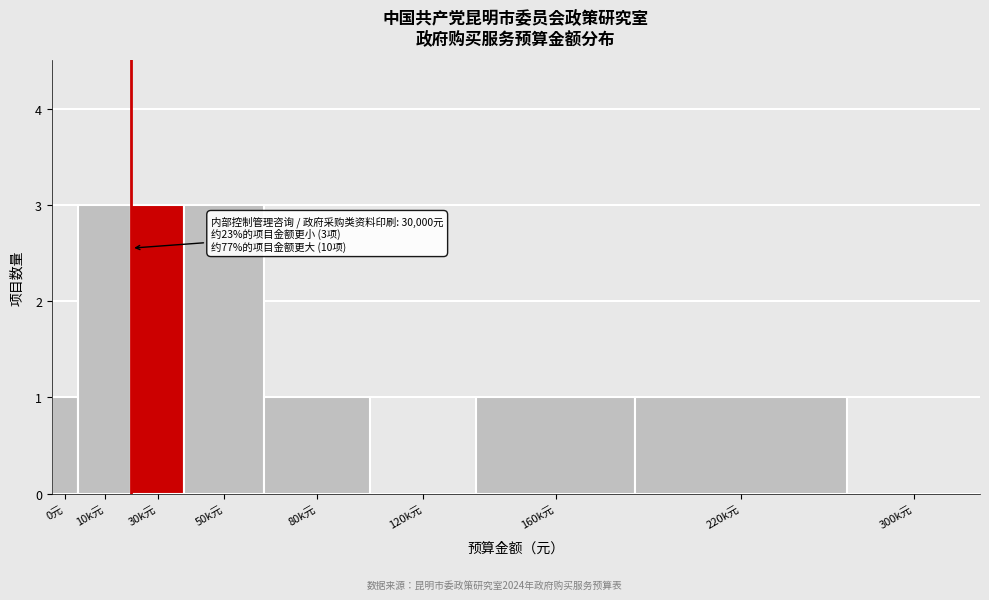

Reading right to left, what are all the values shown in this chart?

300k元=0	220k元=1	160k元=1	120k元=0	80k元=1	50k元=3	30k元=3	10k元=3	0元=1